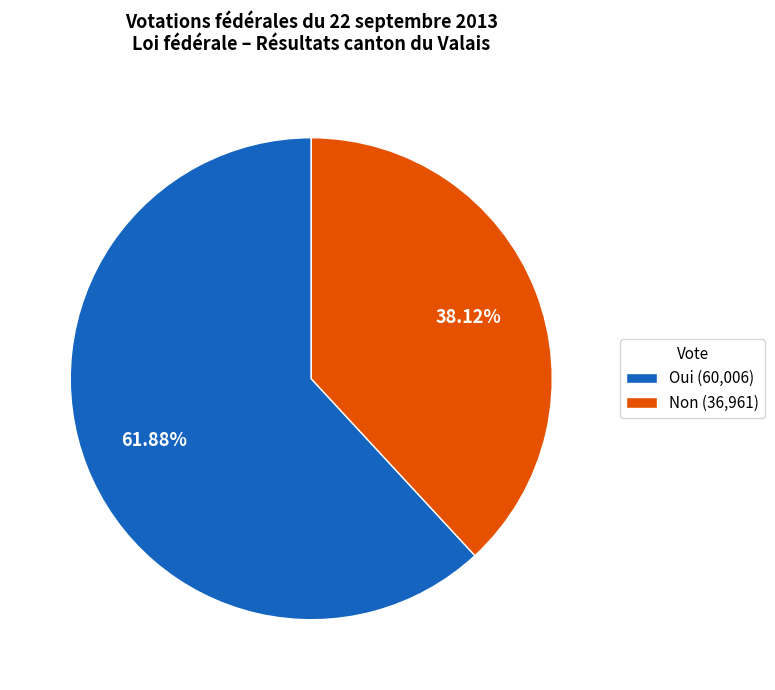

Approximately how many times larger is the value at Non compared to Oui?

0.6